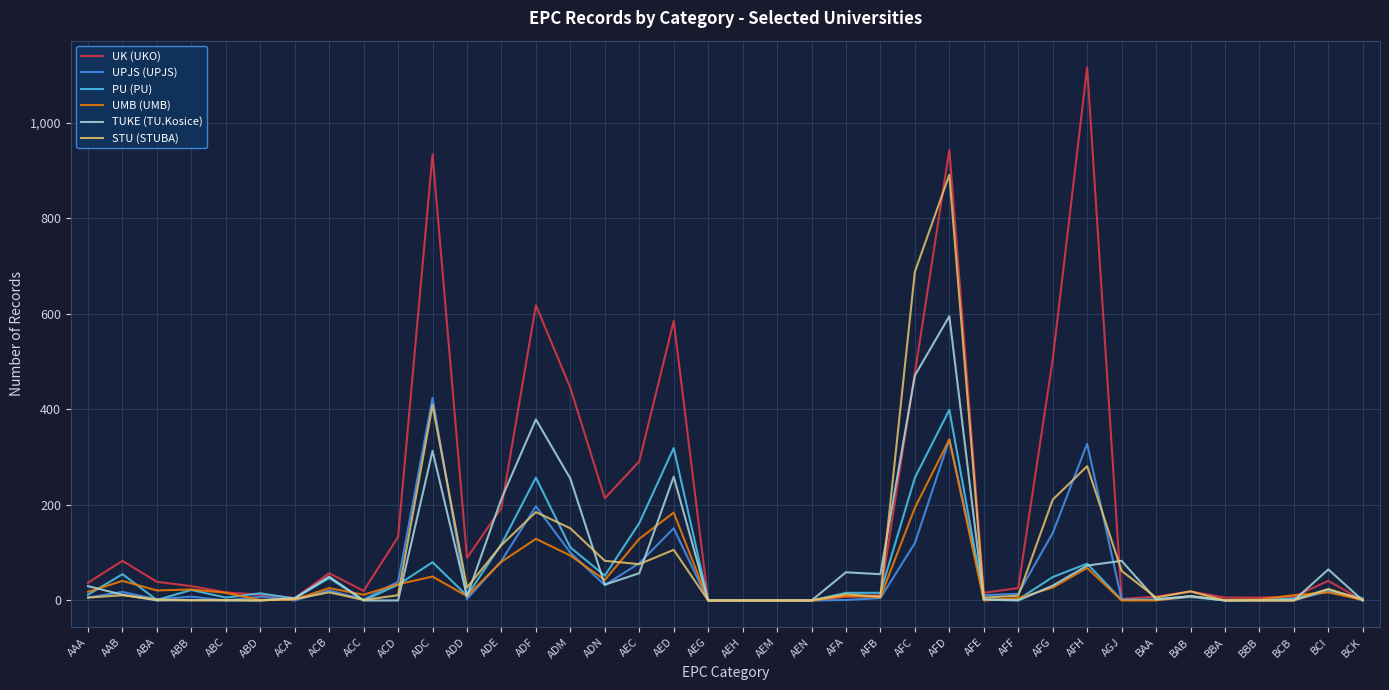

How many values in the UK (UKO) series are below 30?

19